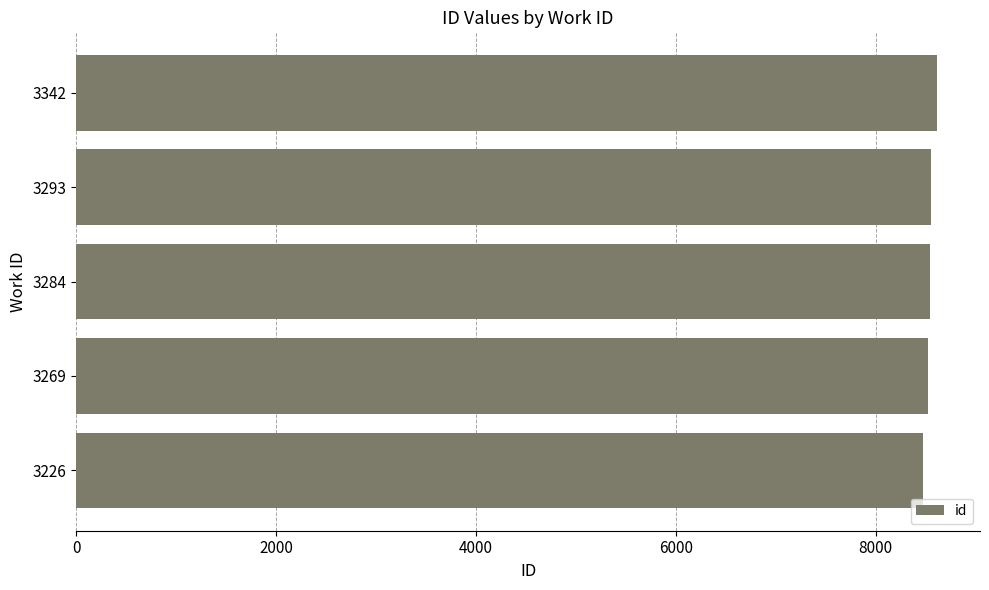

The chart shows a value of 1763 at 3226. True or false?

False